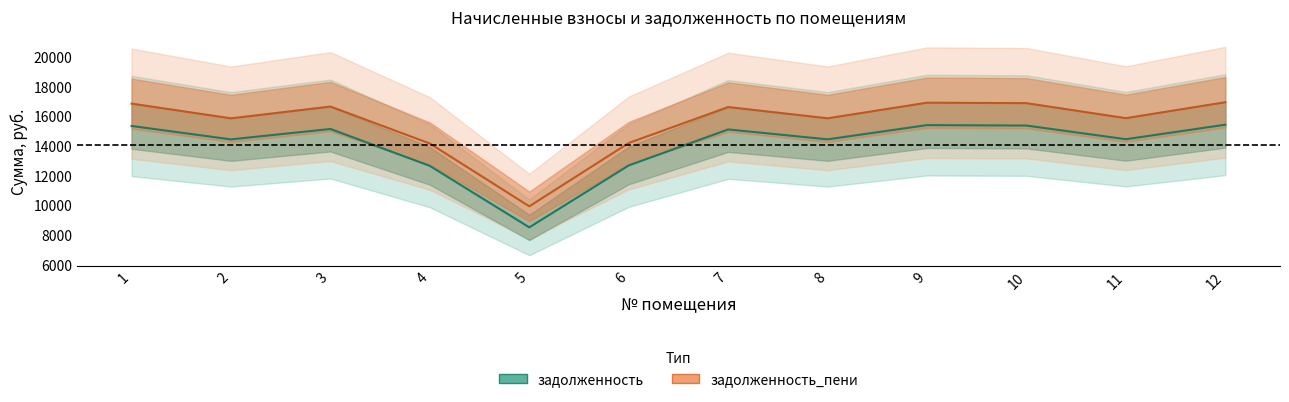

Does the chart have visible grid lines?

No